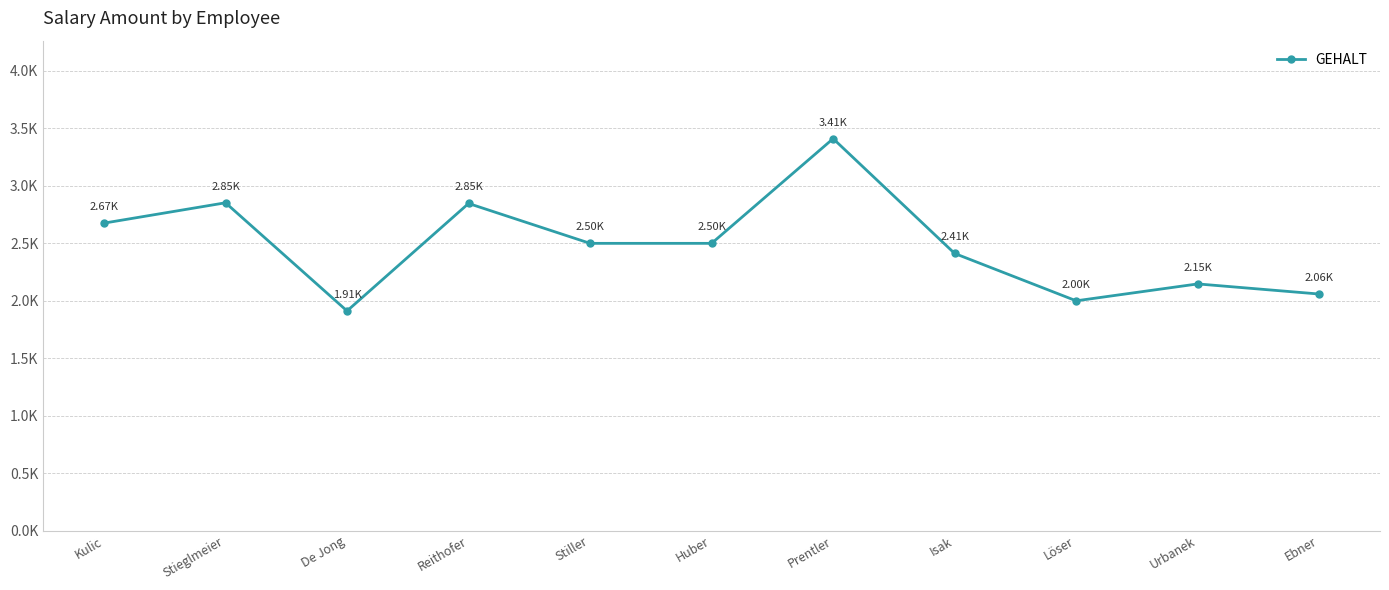

Rank the categories by value from lowest to highest.

De Jong, Löser, Ebner, Urbanek, Isak, Stiller, Huber, Kulic, Reithofer, Stieglmeier, Prentler